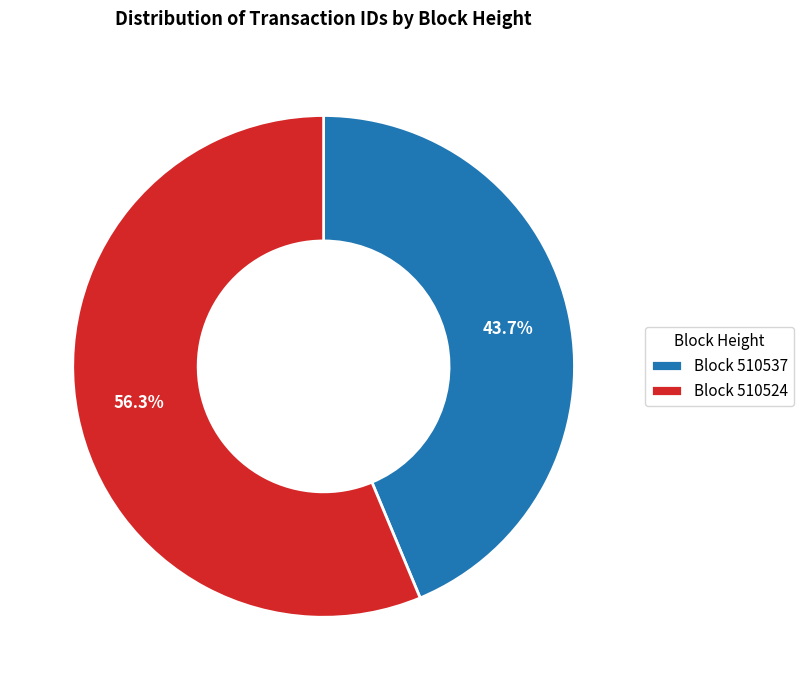

What is the ratio of the value at Block 510537 to the value at Block 510524?

0.8